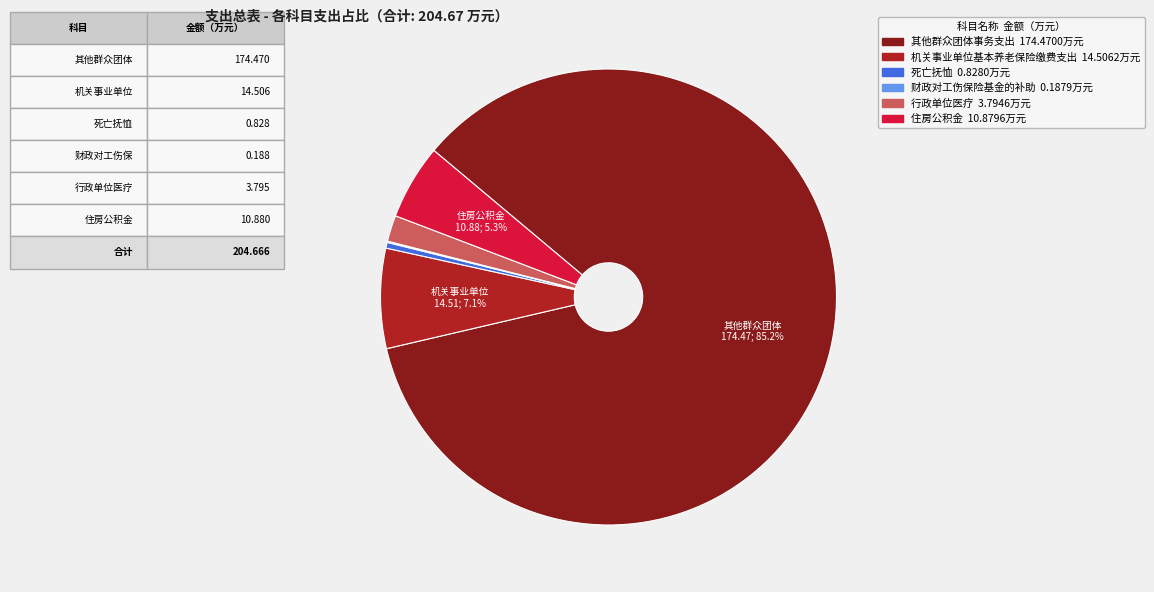

What portion of the pie excludes 机关事业单位基本养老保险缴费支出?

92.9%